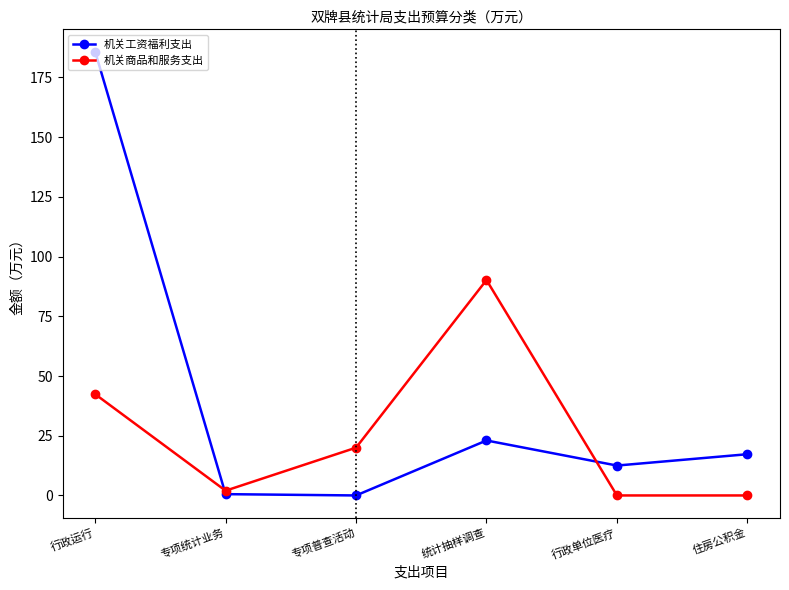

Rank the series by their average value, from lowest to highest.

机关商品和服务支出, 机关工资福利支出